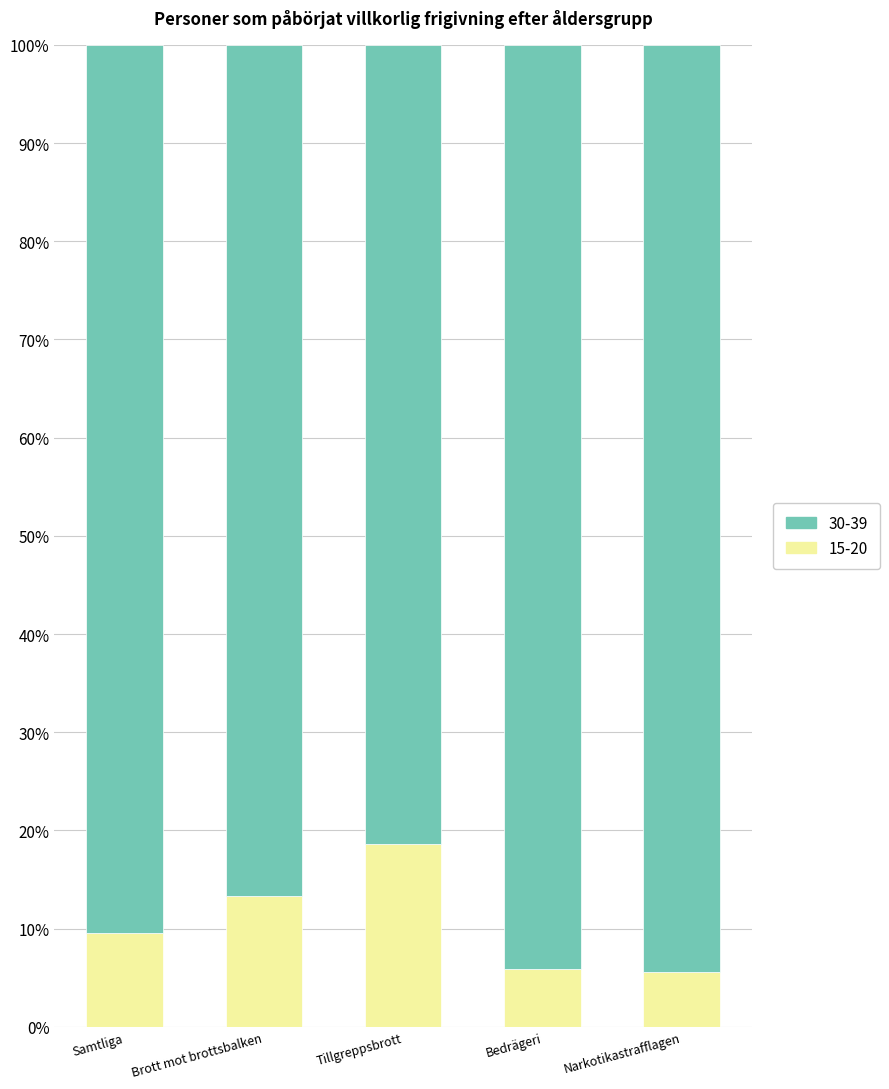

What is the total value across all series at Brott mot brottsbalken?

100.0